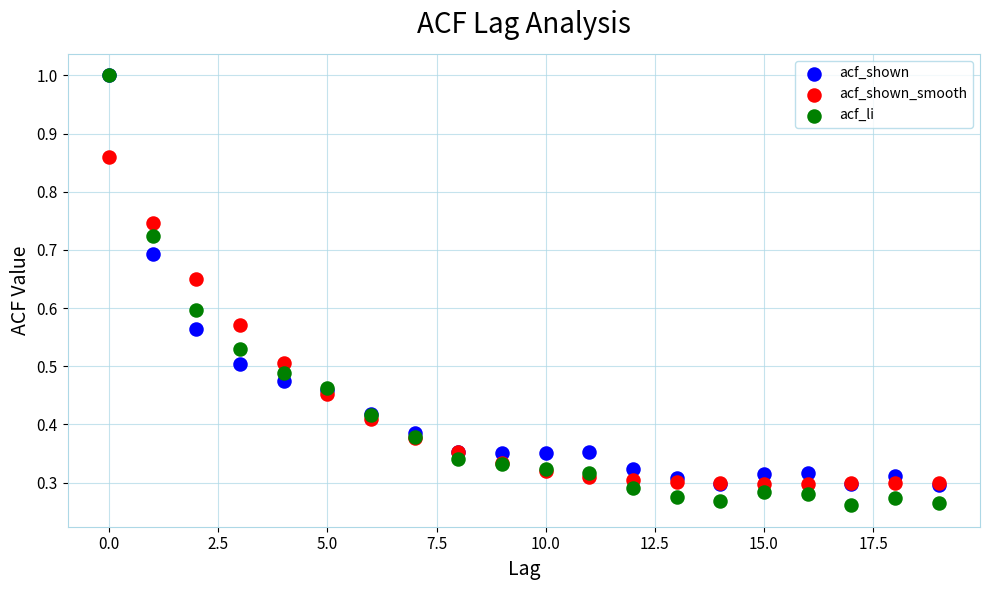

What are all the series names shown in the legend?

acf_shown, acf_shown_smooth, acf_li